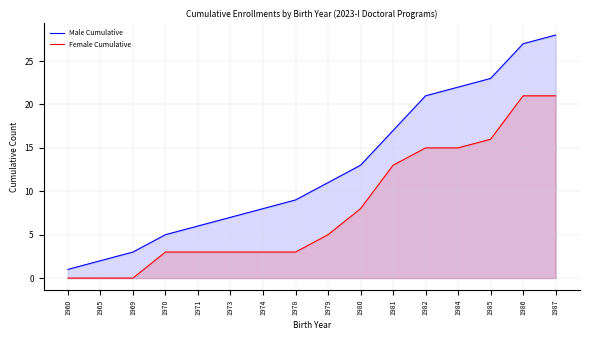

What is the value of the Male Cumulative point at the 9th from the left?

11